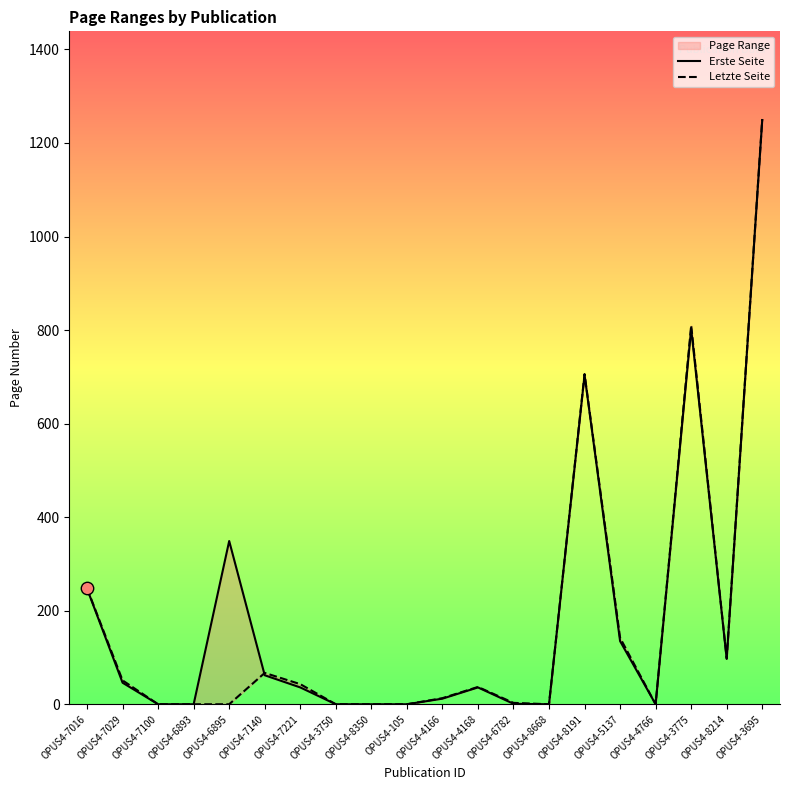

Is the value of Erste Seite at OPUS4-4166 greater than the value of Letzte Seite at OPUS4-3775?

No